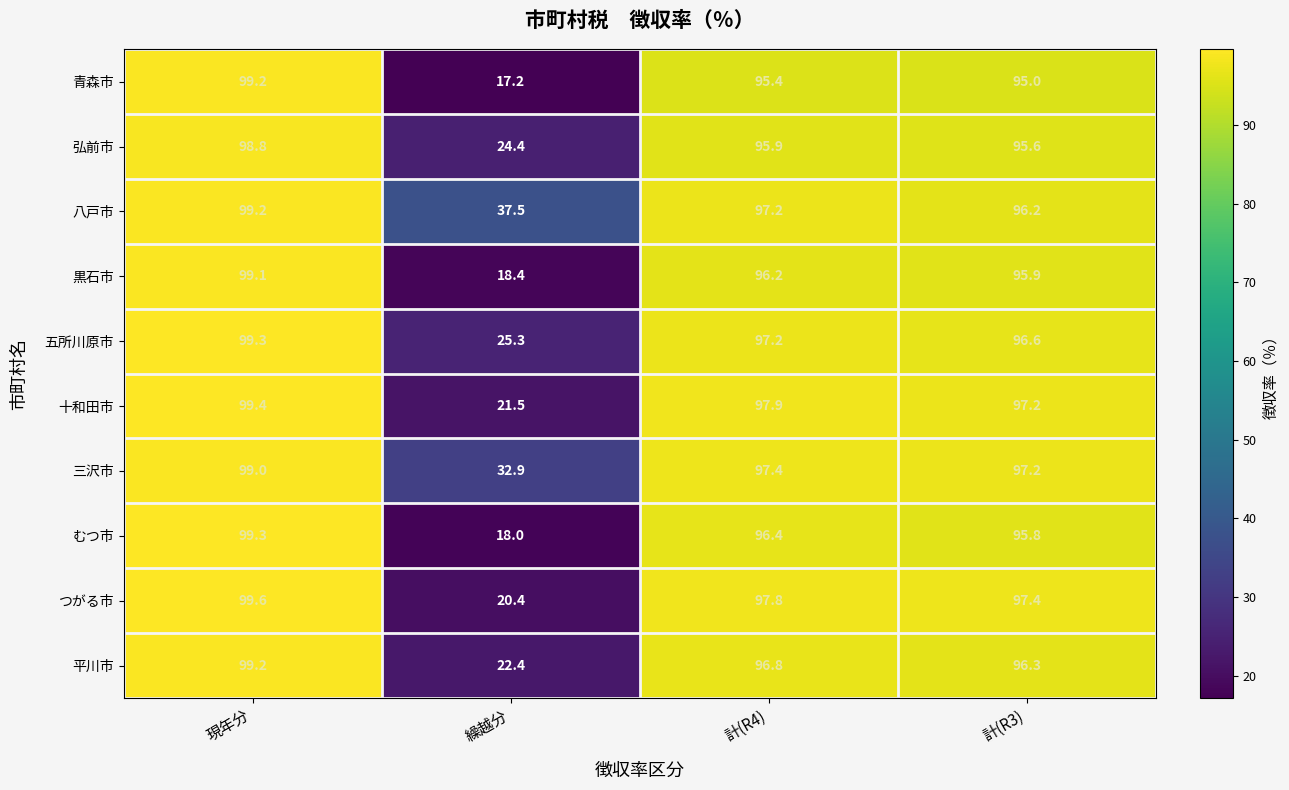

How many distinct data groups are displayed?

10